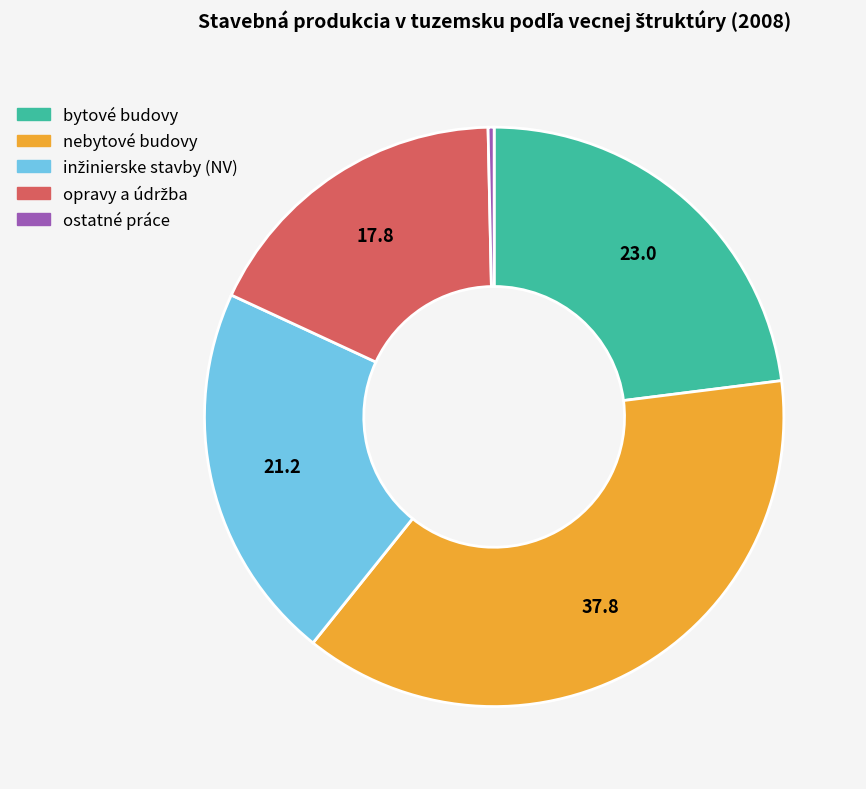

Approximately how many times larger is the value at nebytové budovy compared to bytové budovy?

1.6